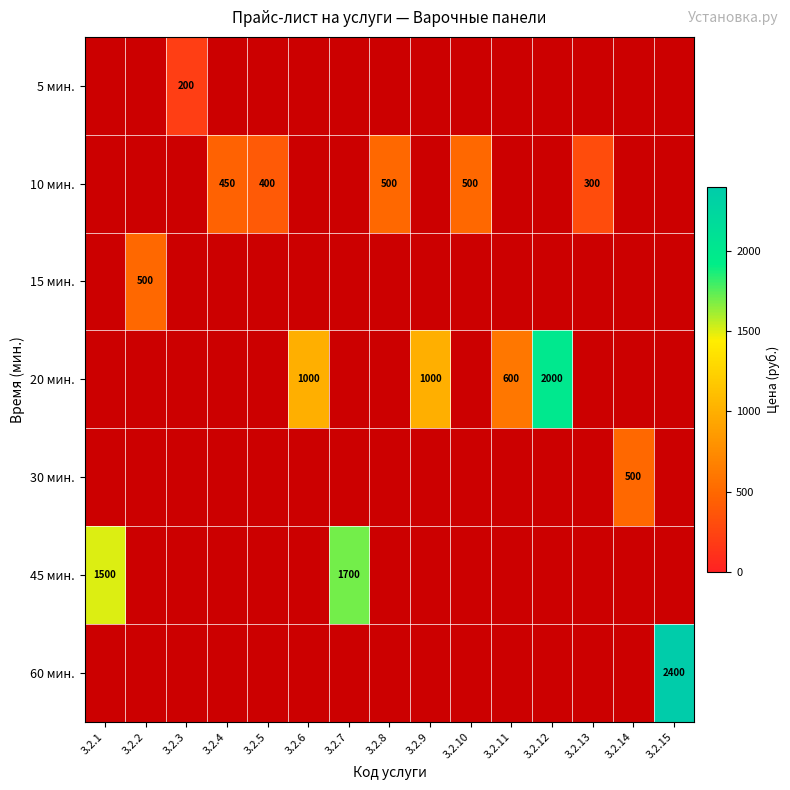

How many distinct data groups are displayed?

7